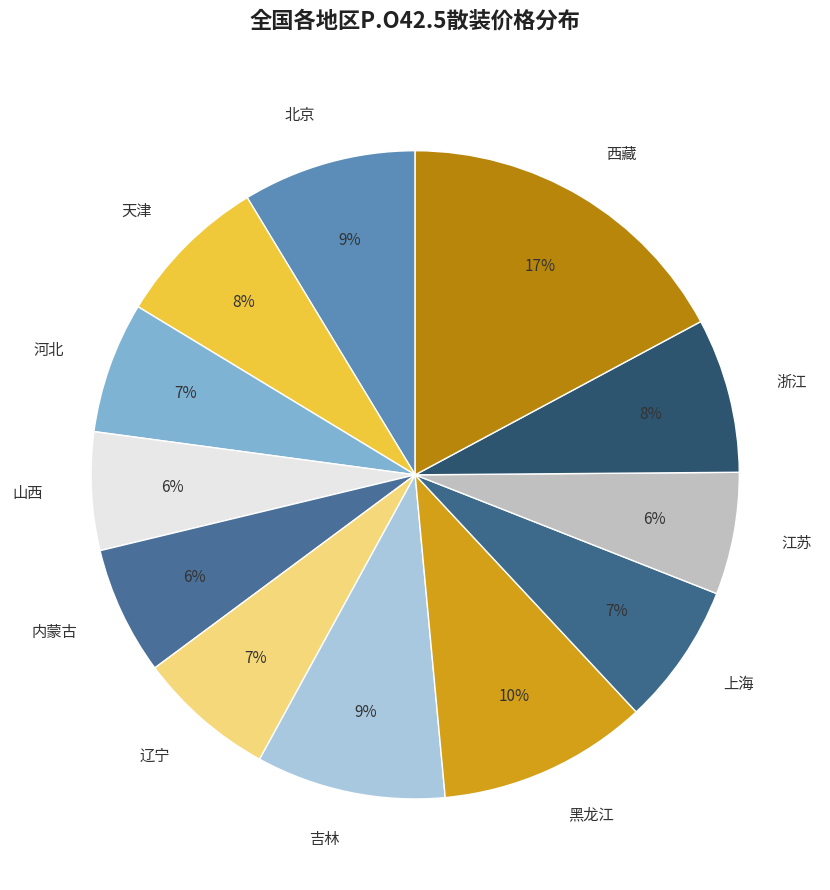

To the nearest percent, what is the difference between the largest and smallest slice percentages?

11%